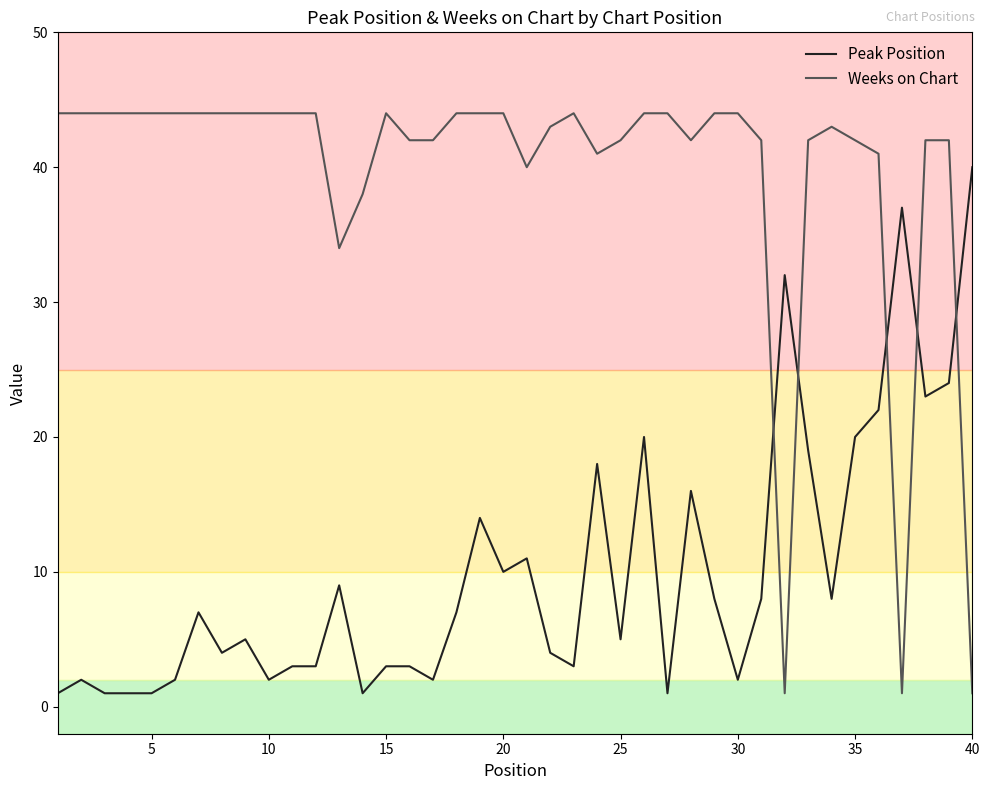

Rank the series by their maximum value, from lowest to highest.

Peak Position, Weeks on Chart